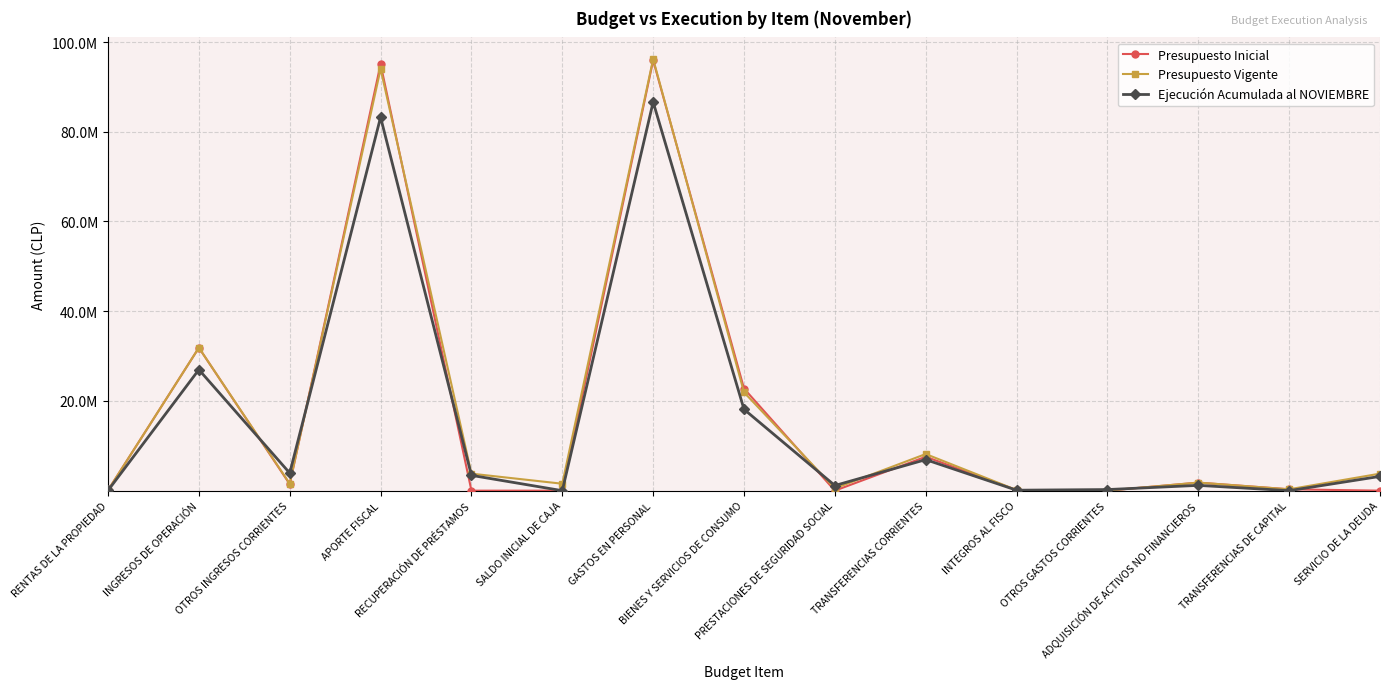

True or false: Presupuesto Vigente has more than 0 points higher than both neighbors.

True